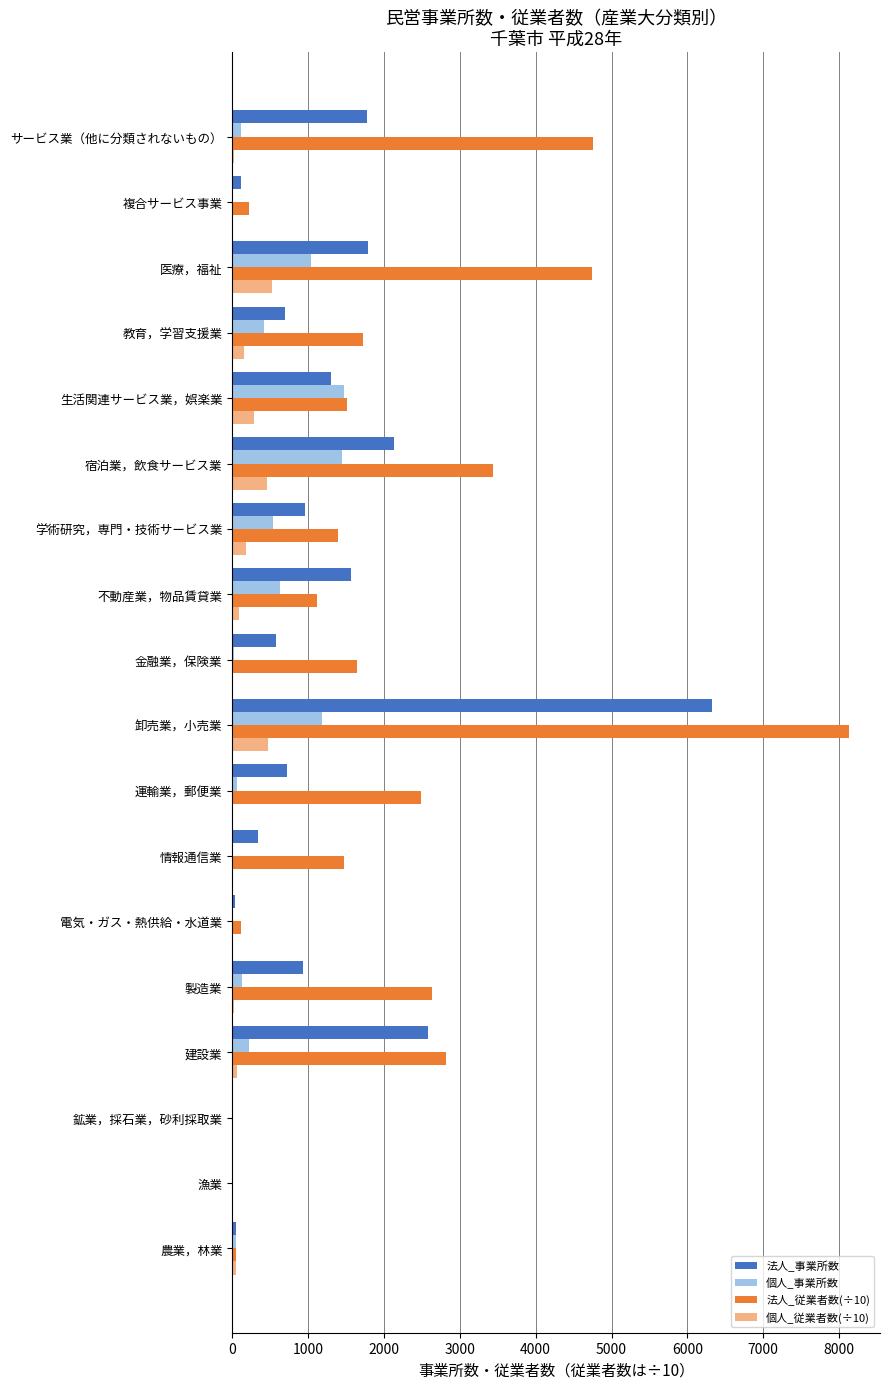

Which series has the largest total across all categories?

法人_従業者数(÷10)